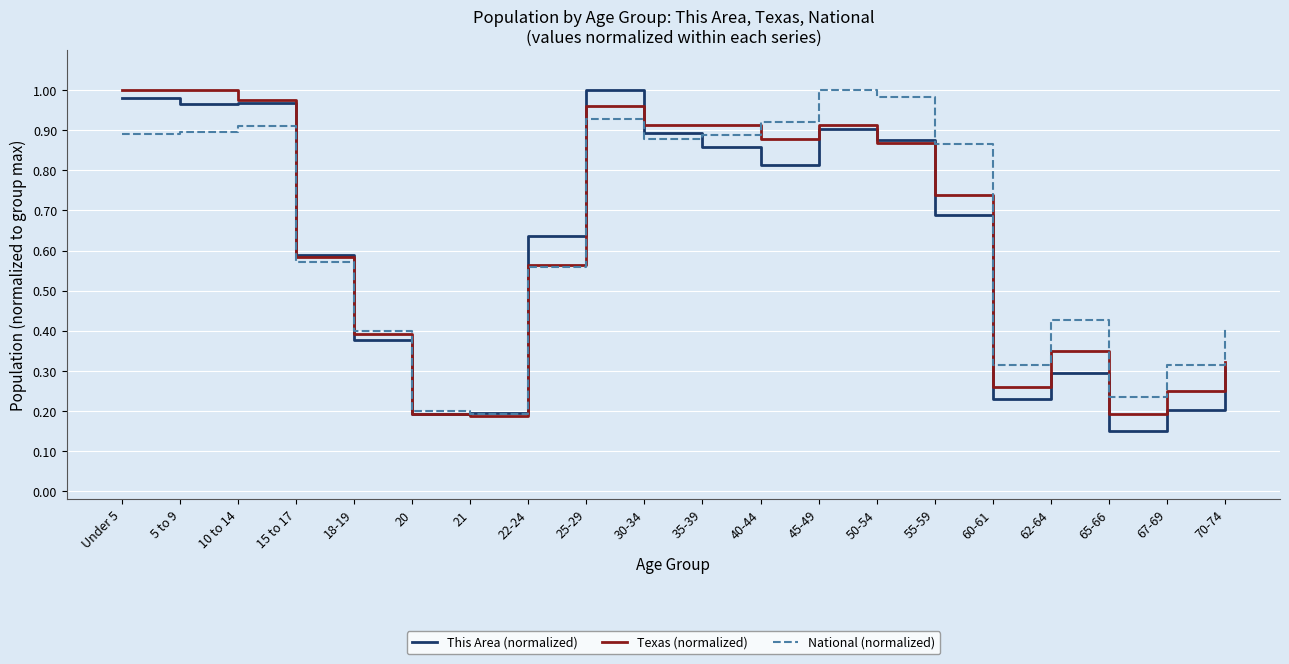

True or false: National (normalized) has a value of 0.2 at 18-19.

False